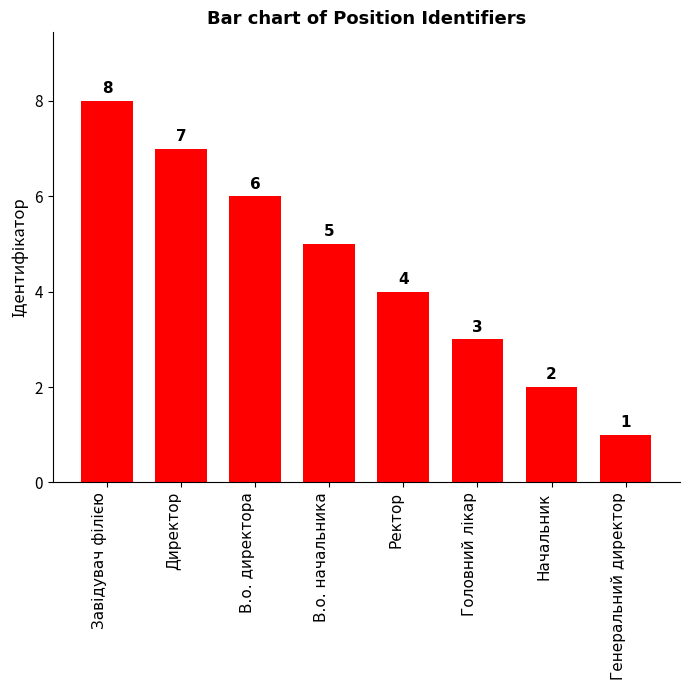

How many values are between 3 and 7?

5